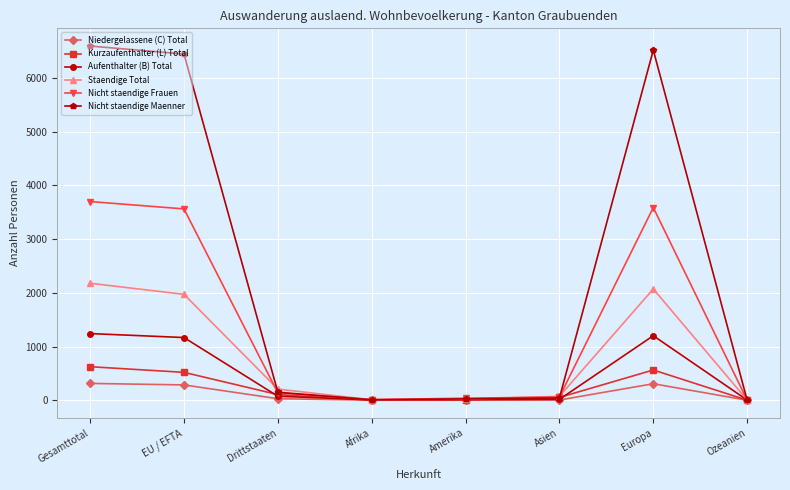

List the series in order of their peak value, highest first.

Nicht staendige Maenner, Nicht staendige Frauen, Staendige Total, Aufenthalter (B) Total, Kurzaufenthalter (L) Total, Niedergelassene (C) Total